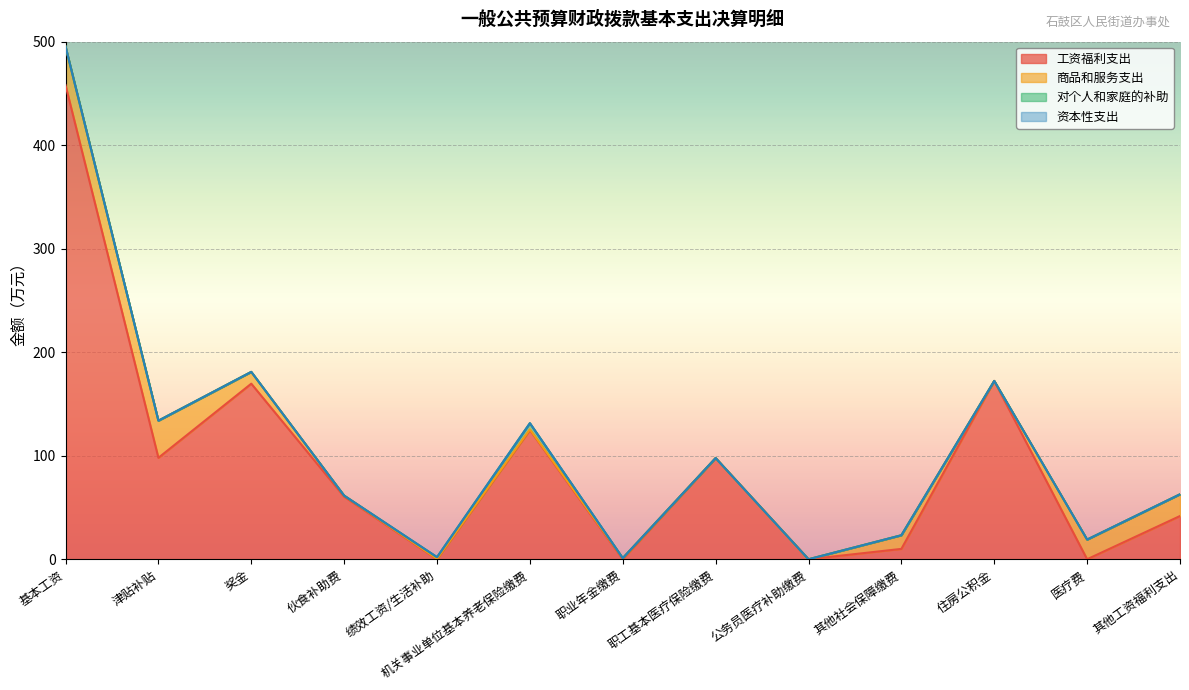

What value does the 商品和服务支出 series have at 基本工资?

37.3